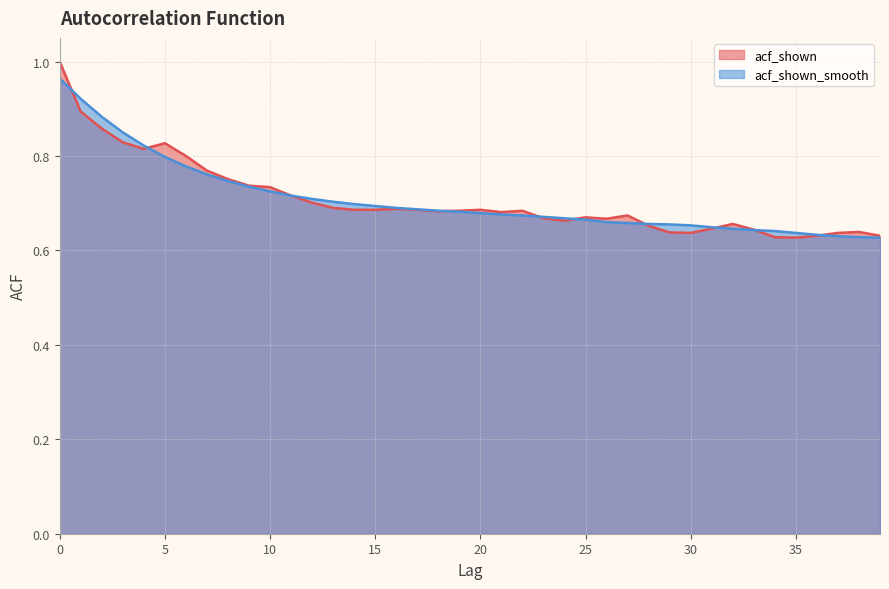

Reading left to right, transcribe all the data shown in this chart.

acf_shown: 1.0	0.9	0.9	0.8	0.8	0.8	0.8	0.8	0.8	0.7	0.7	0.7	0.7	0.7	0.7	0.7	0.7	0.7	0.7	0.7	0.7	0.7	0.7	0.7	0.7	0.7	0.7	0.7	0.7	0.6	0.6	0.6	0.7	0.6	0.6	0.6	0.6	0.6	0.6	0.6
acf_shown_smooth: 1.0	0.9	0.9	0.8	0.8	0.8	0.8	0.8	0.7	0.7	0.7	0.7	0.7	0.7	0.7	0.7	0.7	0.7	0.7	0.7	0.7	0.7	0.7	0.7	0.7	0.7	0.7	0.7	0.7	0.7	0.7	0.6	0.6	0.6	0.6	0.6	0.6	0.6	0.6	0.6